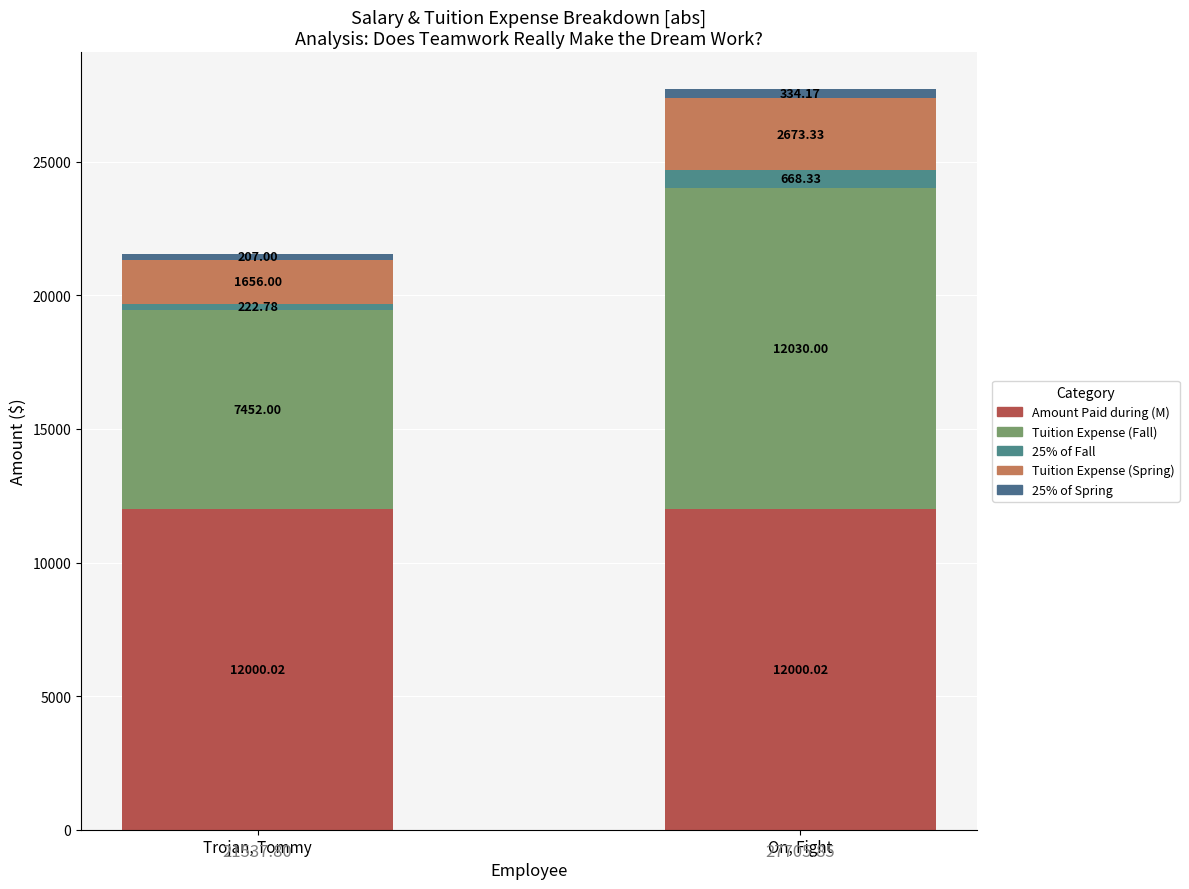

True or false: 25% of Fall has a value of 323.1 at Trojan, Tommy.

False